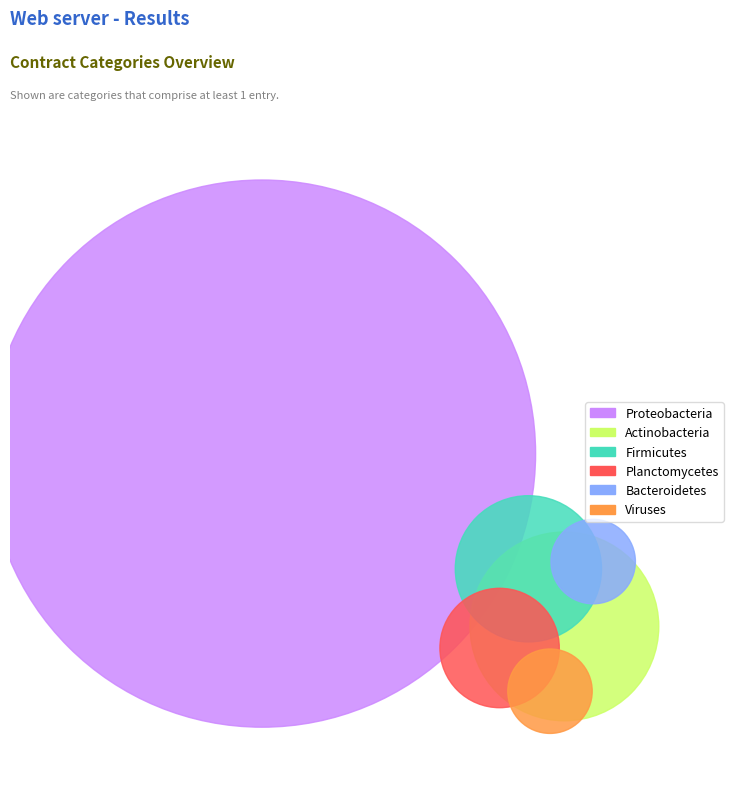

Count the number of slices in the pie.

6